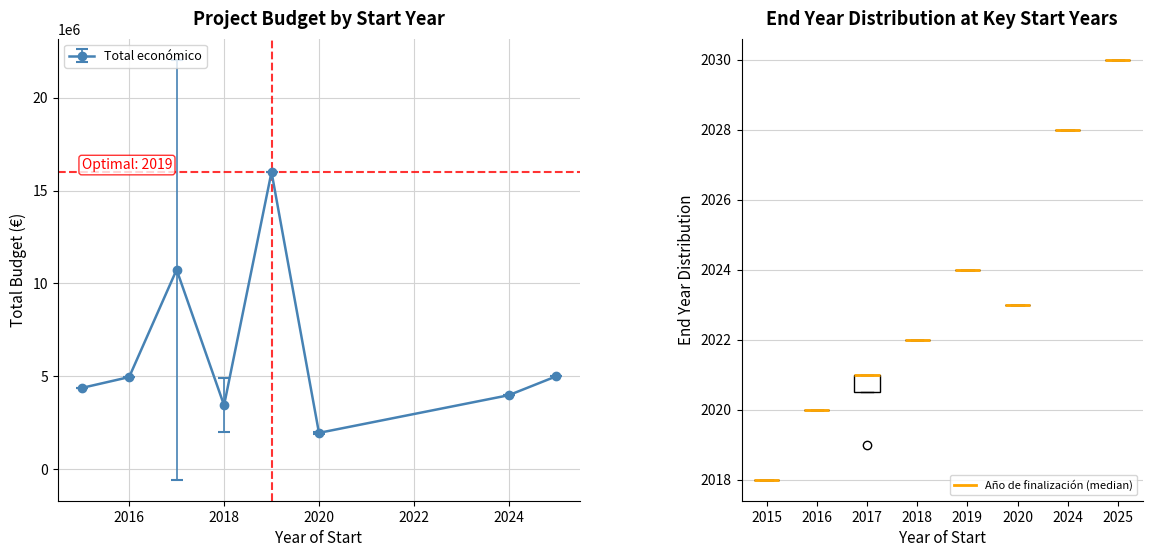

True or false: there are more than 1 points higher than both neighbors.

True